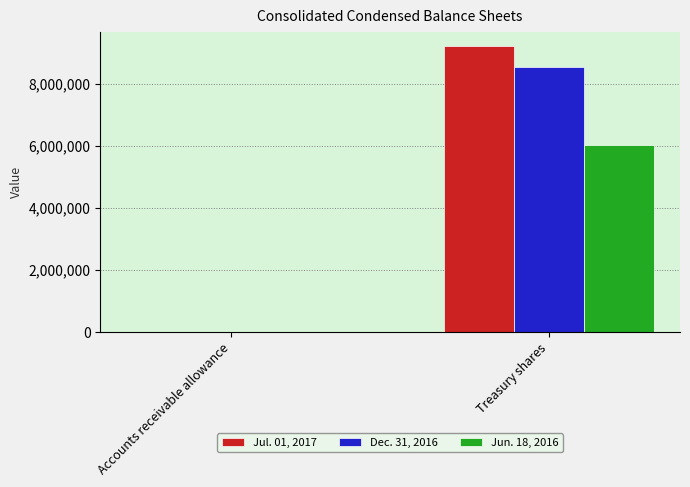

The value of Jul. 01, 2017 at Treasury shares is 9211572.0. True or false?

True